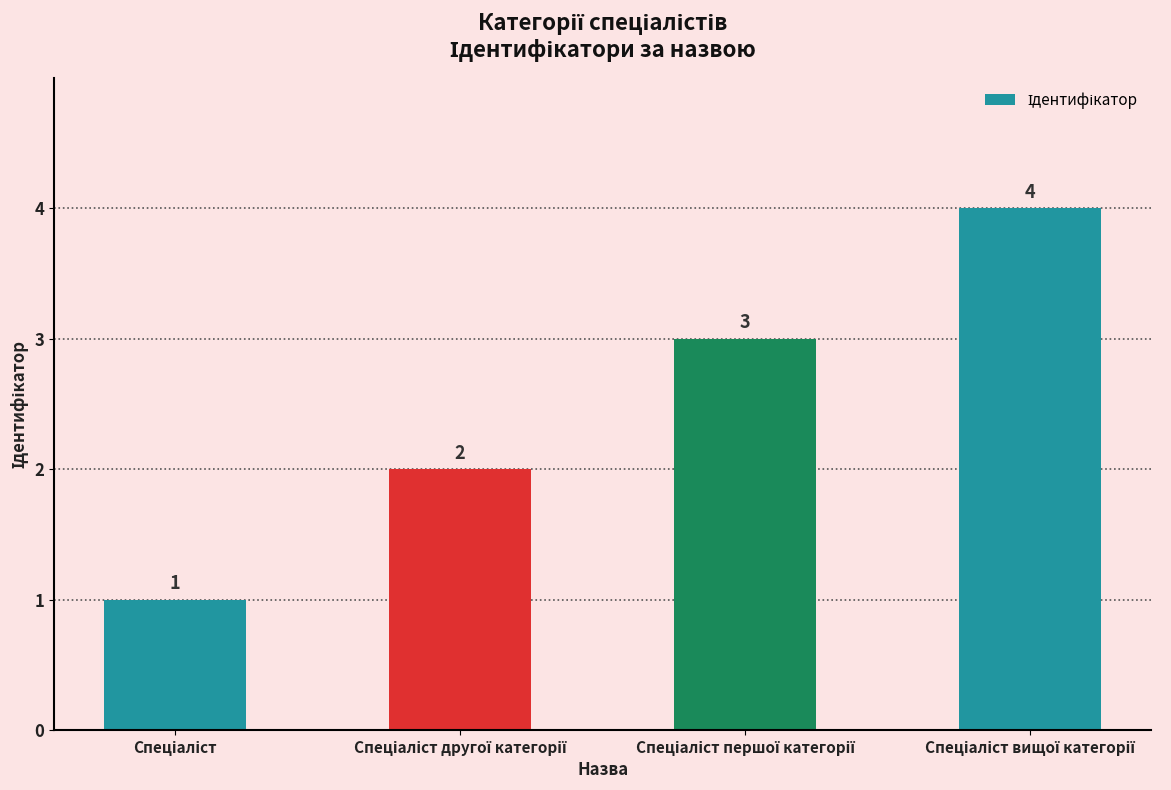

Does the chart contain any negative values?

No